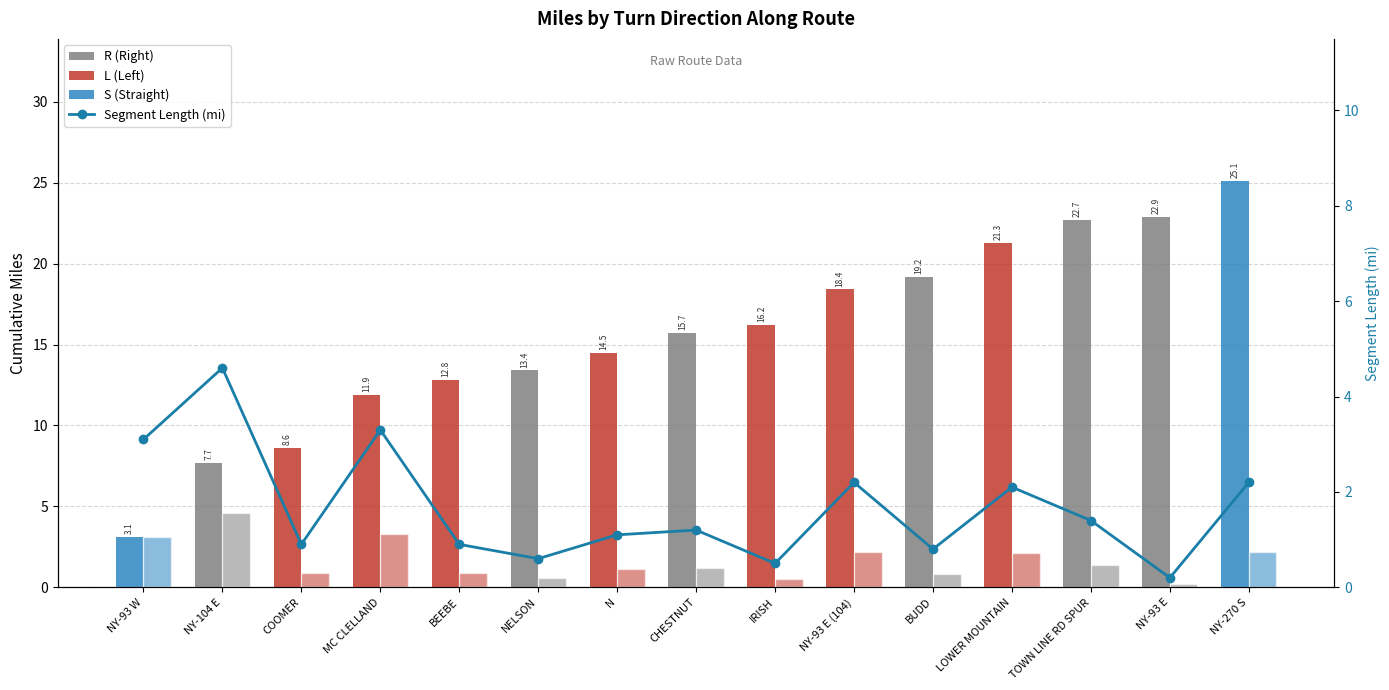

The value of Cumulative Miles at NY-270 S is 41.9. True or false?

False